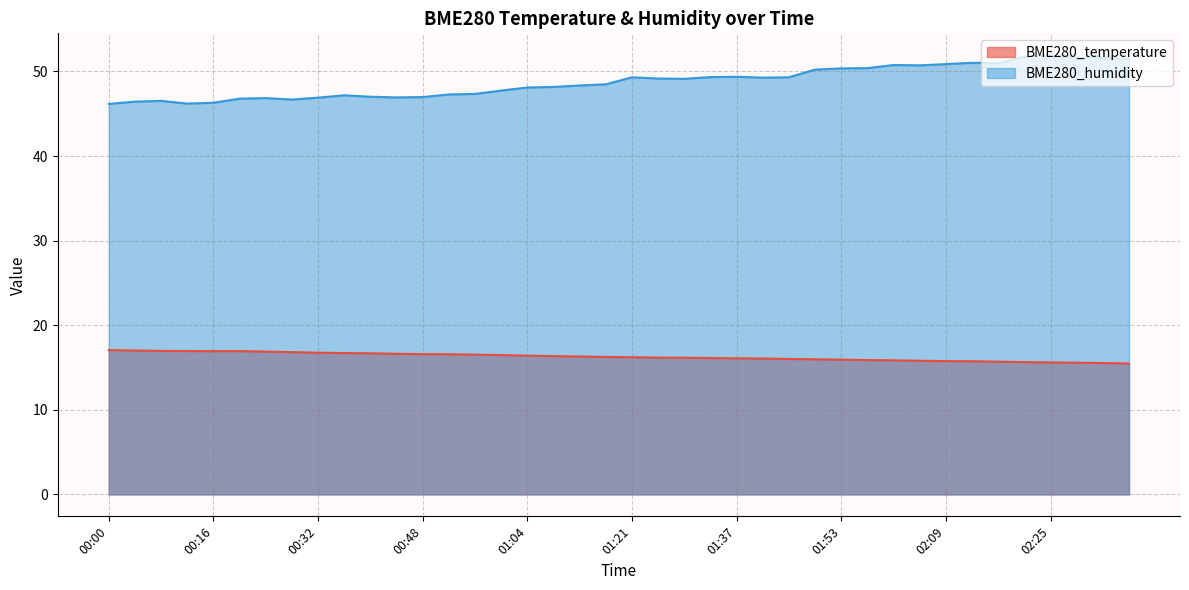

The BME280_humidity series shows 48.5 at 01:16. True or false?

True